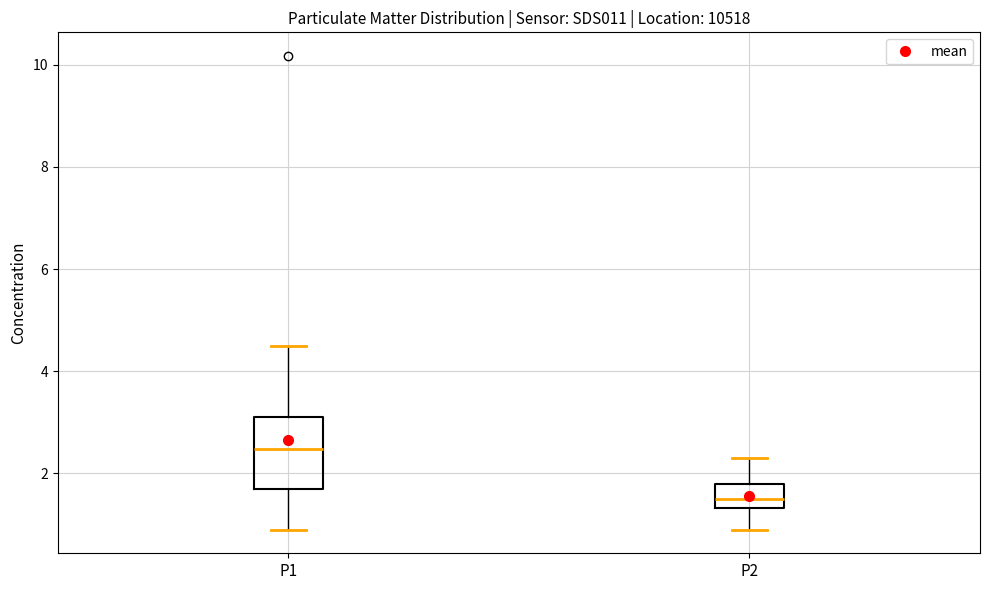

Reading left to right, read every box against the y-axis: the position of its median line, the range the box covers, and the ends of its whiskers. The values are not printed on the chart, so give them approximately, as read against the axis.

P1: median 2.4, box 1.8 to 3.2, whiskers 1.0 to 4.6
P2: median 1.6, box 1.4 to 1.8, whiskers 1.0 to 2.4